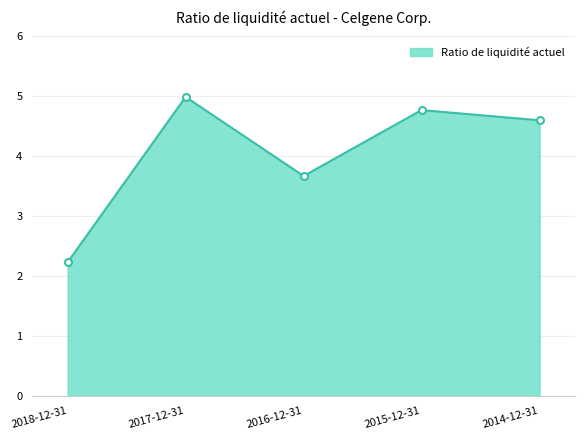

Approximately how many times larger is the value at 2016-12-31 compared to 2015-12-31?

0.8